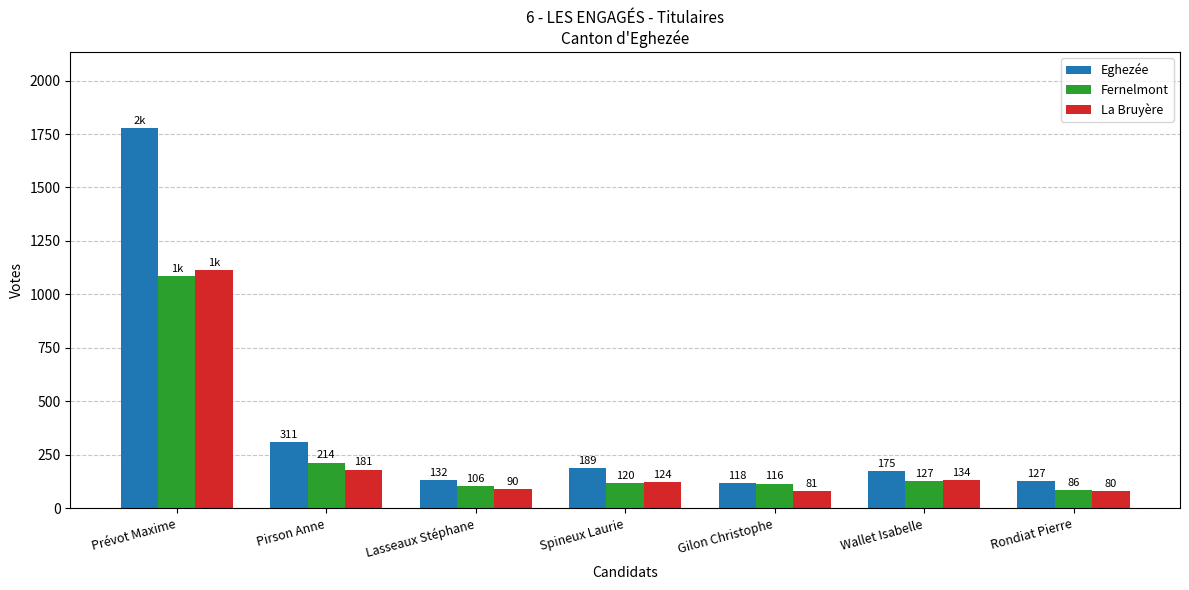

What is the approximate value of La Bruyère at Prévot Maxime, to the nearest 10?

1120